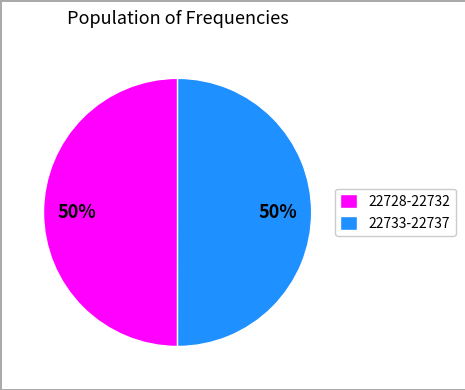

What is the ratio of the value at 22728-22732 to the value at 22733-22737?

1.0